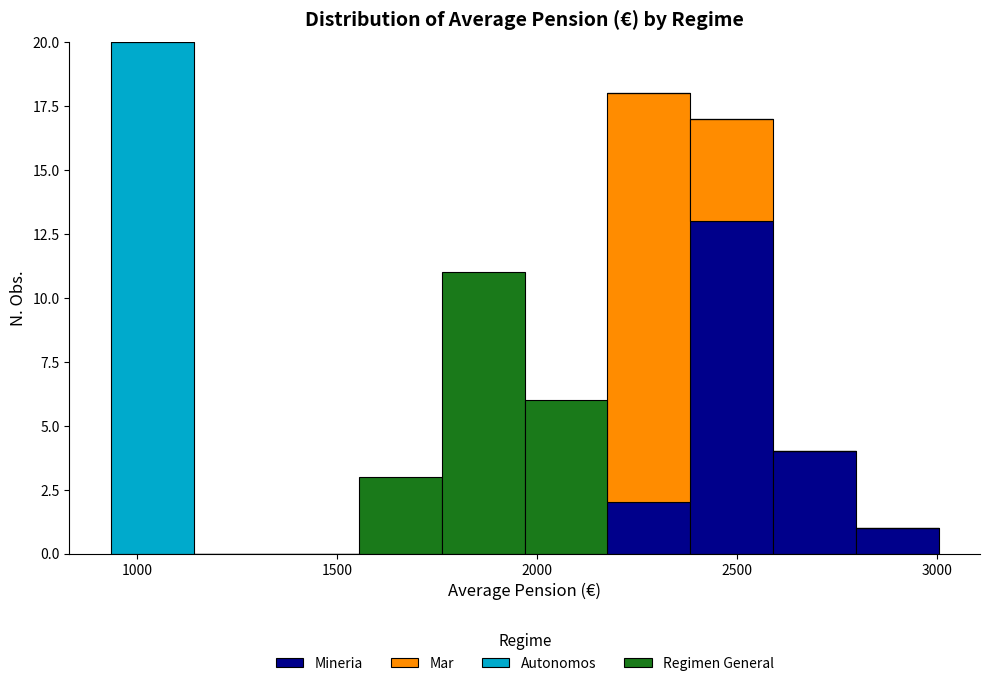

Which range on the x-axis has the tallest stacked bar (by total height)?

950 to 1150